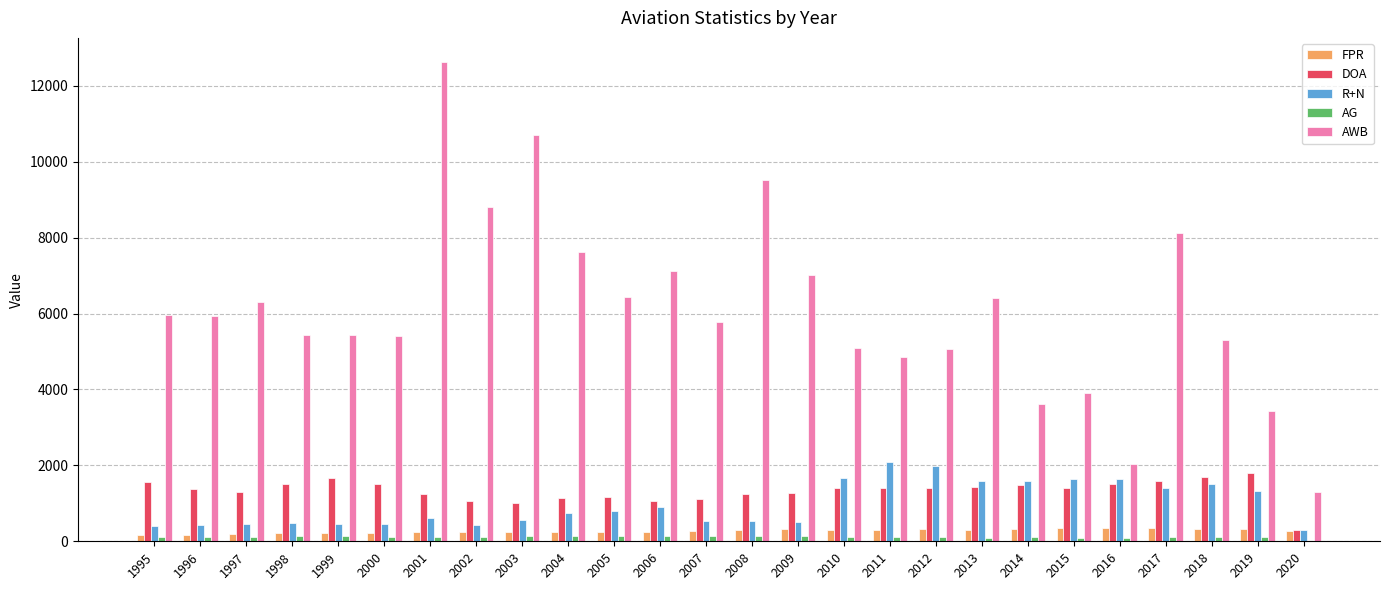

What is the total value across all series at 2007?

7873.5